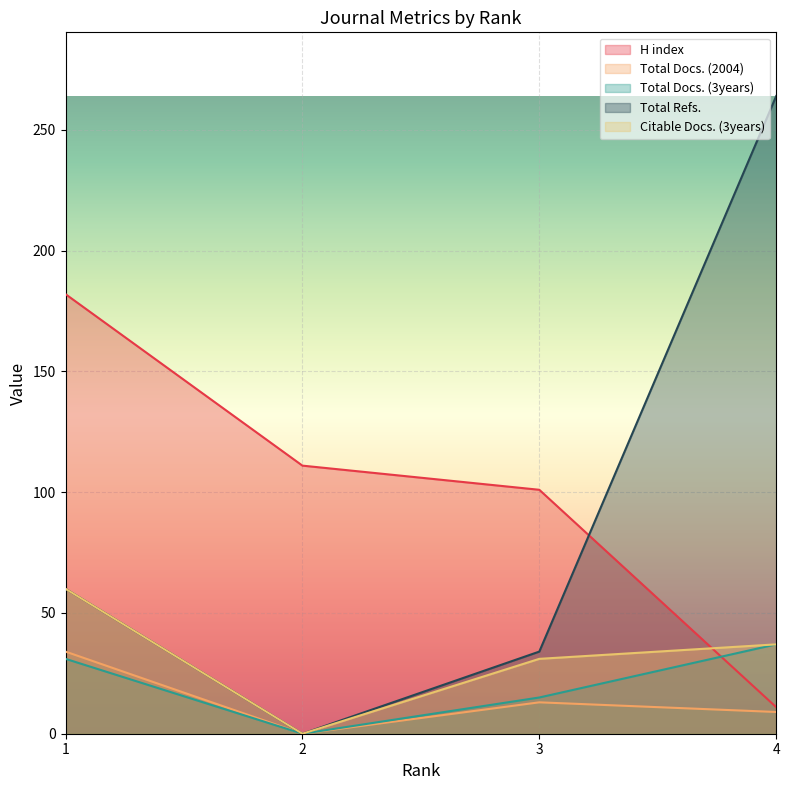

Where is Citable Docs. (3years) nearest to the value 30?

3